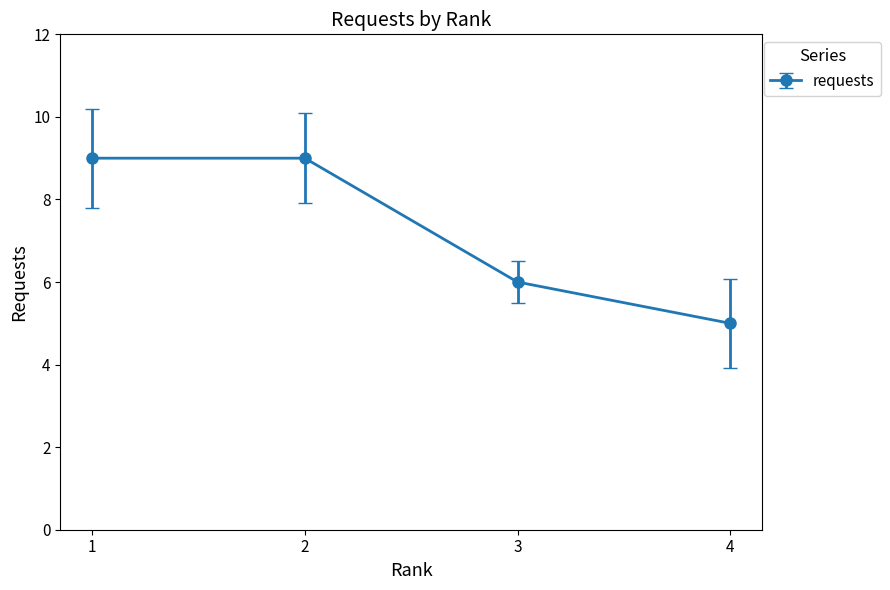

What is the minimum value shown in the chart?

5